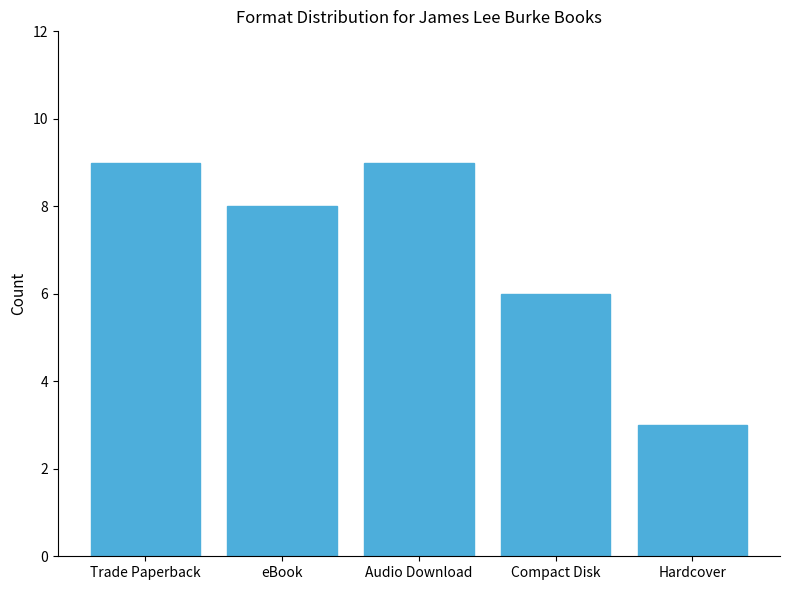

What is the value of the 3rd bar from the left?

9